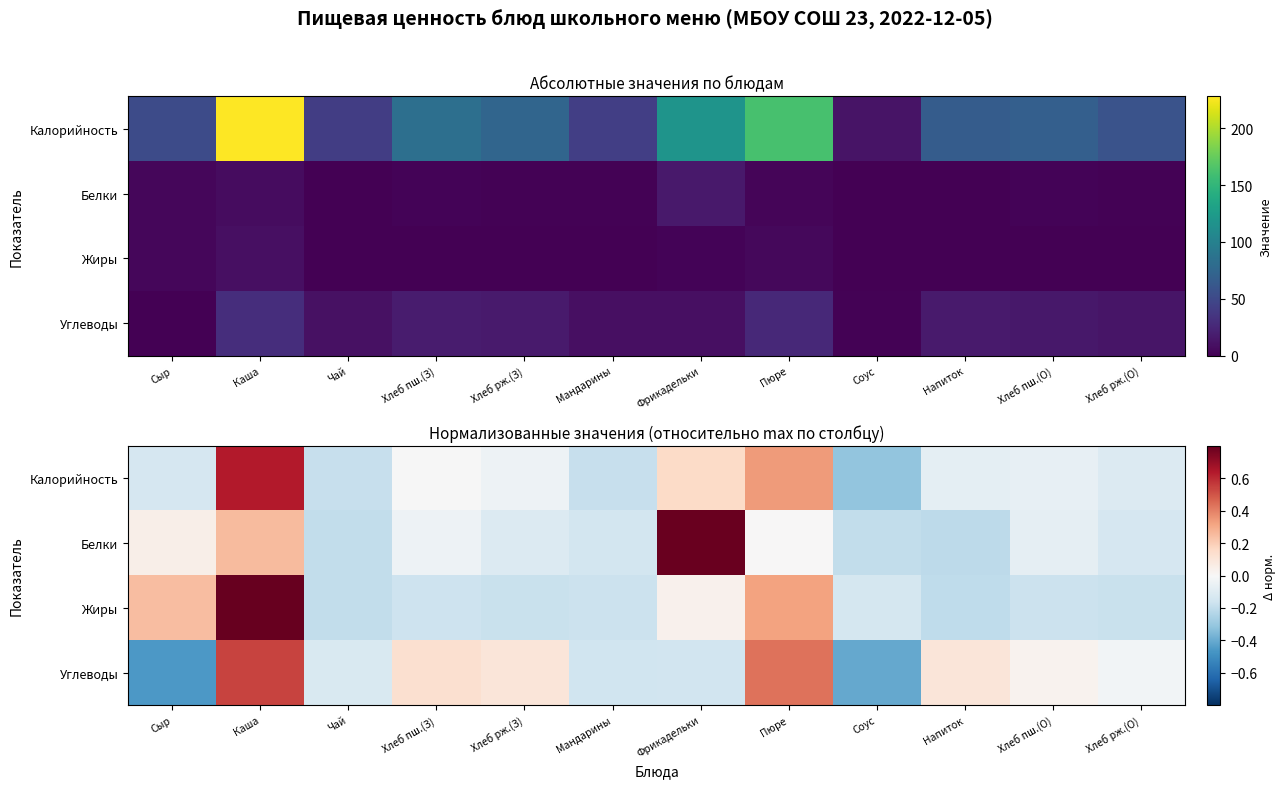

At which label does Белки reach its peak?

Фрикадельки